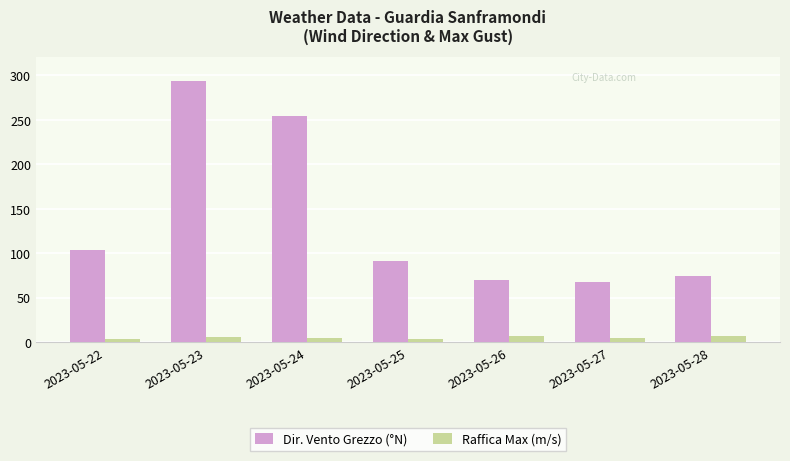

What is the difference between the highest and lowest values at 2023-05-28?

67.5